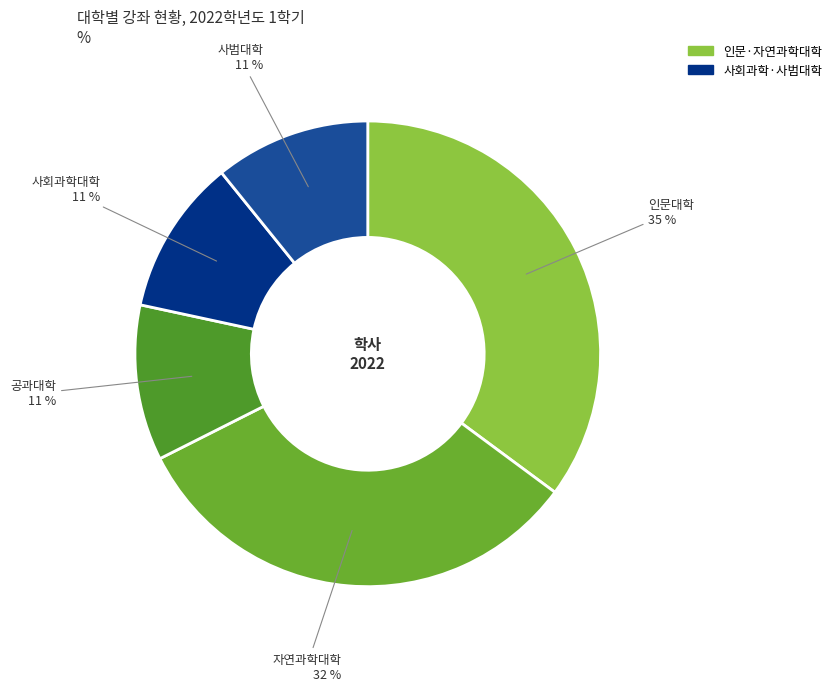

Count the number of slices in the pie.

5